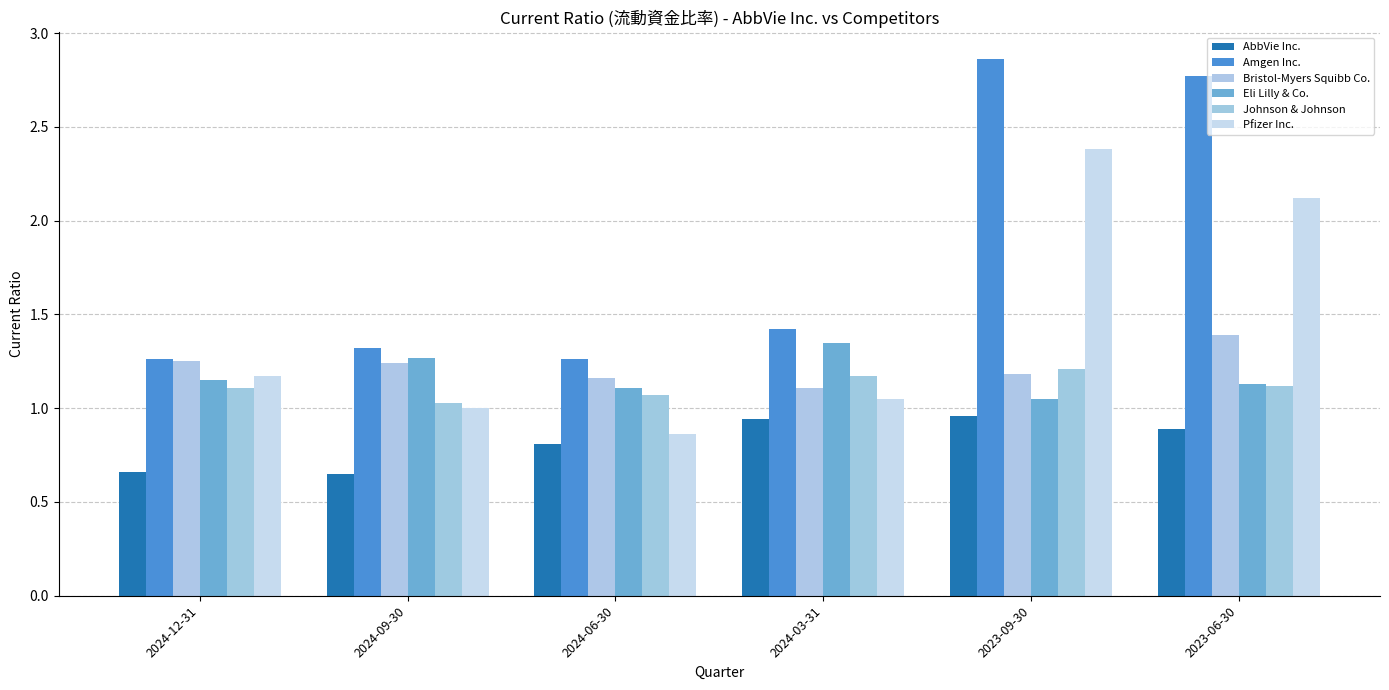

Does the chart contain any negative values?

No